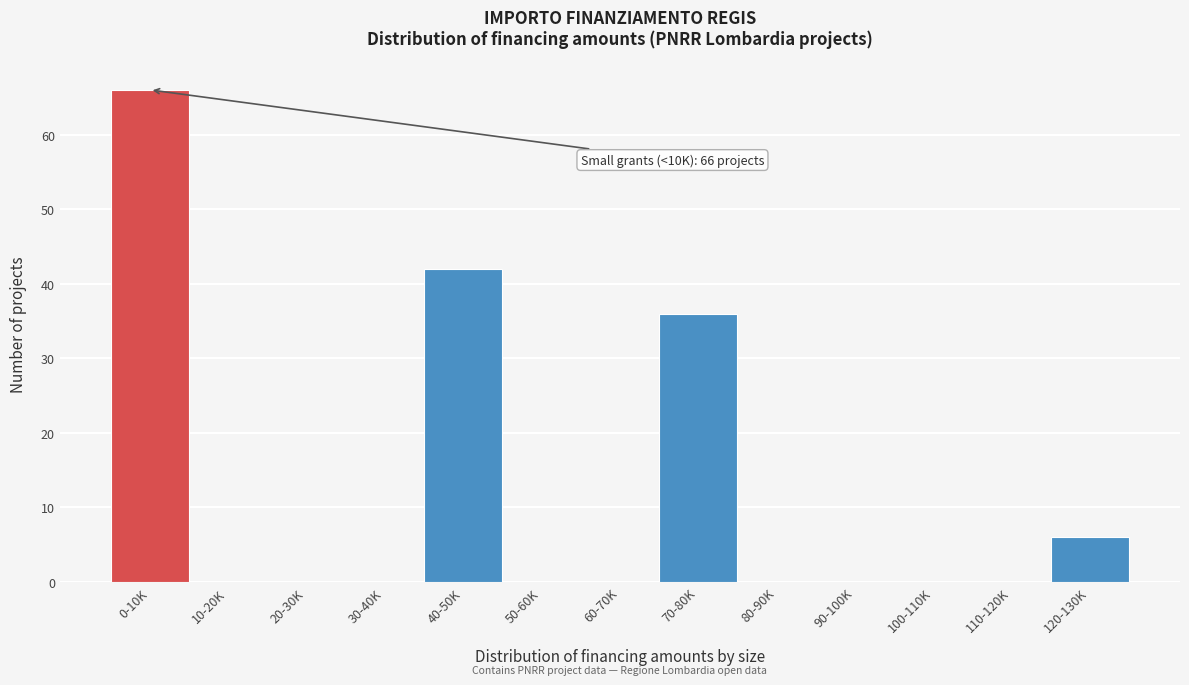

Reading right to left, transcribe all the data shown in this chart.

120-130K=6	110-120K=0	100-110K=0	90-100K=0	80-90K=0	70-80K=36	60-70K=0	50-60K=0	40-50K=42	30-40K=0	20-30K=0	10-20K=0	0-10K=66